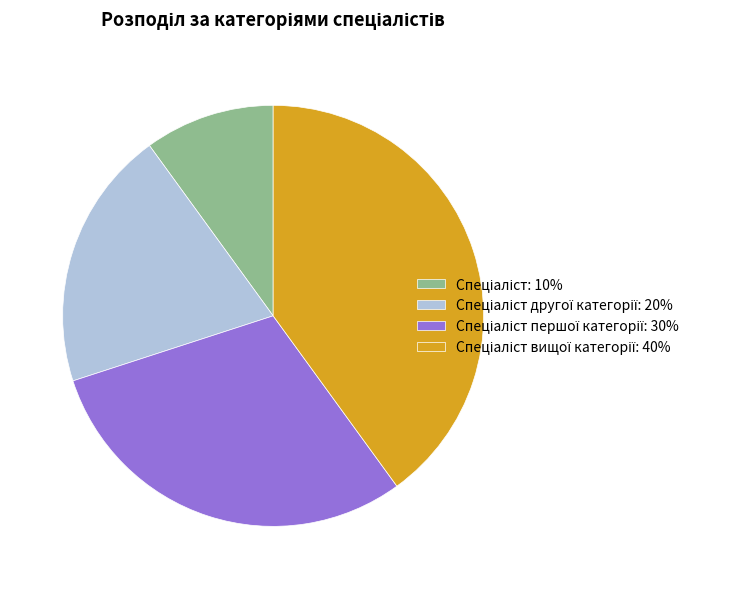

Count the number of slices in the pie.

4